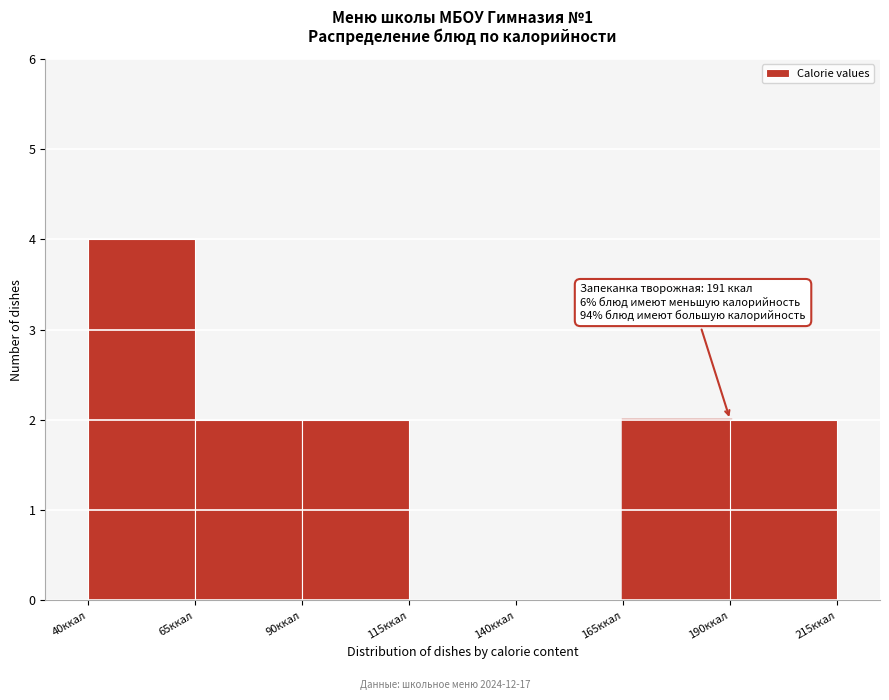

Over which range of the x-axis is the bar tallest?

40 to 65